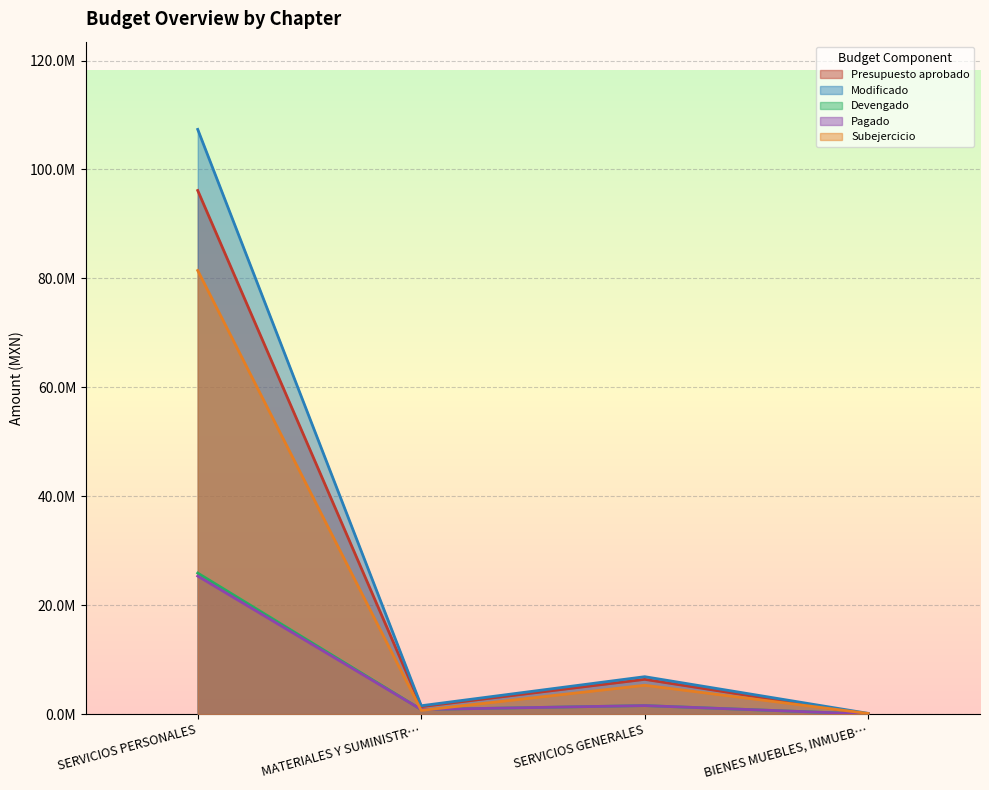

At how many categories does at least one series exceed 49053853?

1